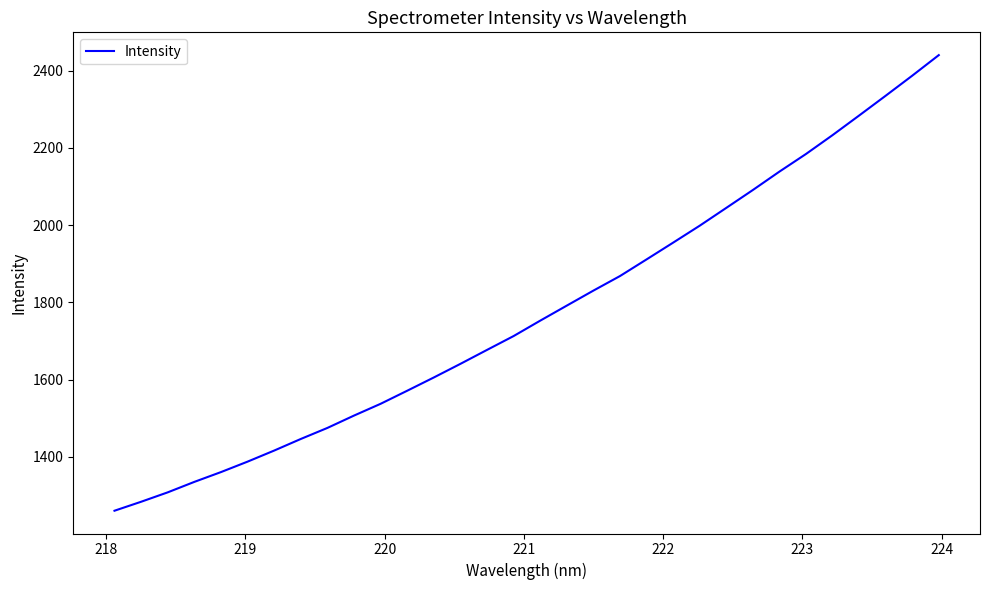

Reading left to right, transcribe all the data shown in this chart.

1260.3	1283.5	1307.9	1335.0	1360.3	1387.4	1416.1	1446.1	1474.7	1506.7	1537.2	1571.1	1605.4	1640.7	1676.8	1712.7	1752.6	1791.5	1830.4	1868.1	1911.2	1954.6	1998.5	2044.6	2090.9	2138.6	2184.3	2233.1	2283.9	2335.1	2387.1	2440.4